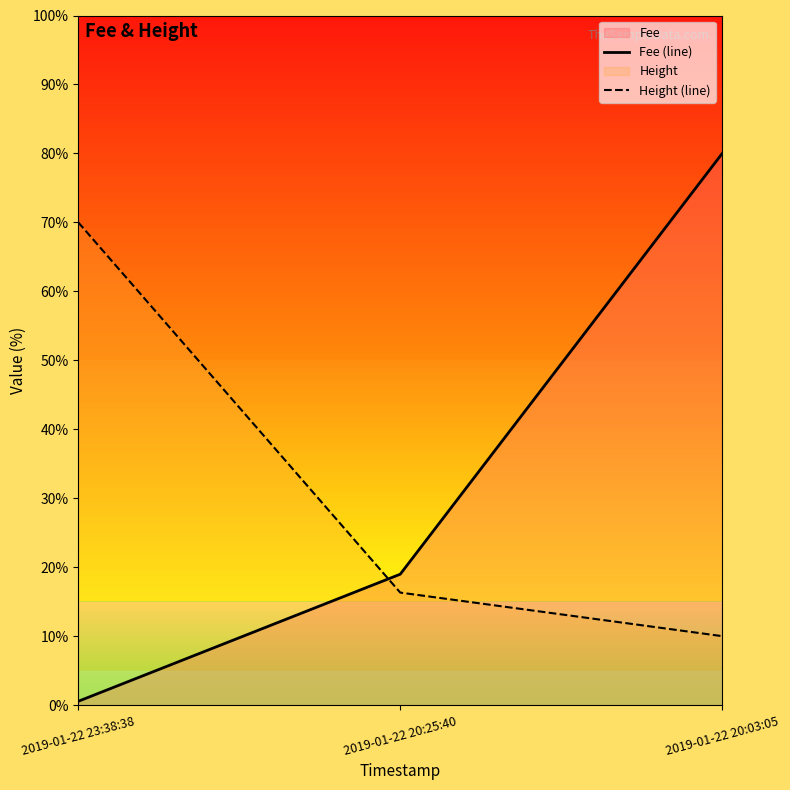

Is it true that Height (line) equals 16.3 at 2019-01-22 20:25:40?

True